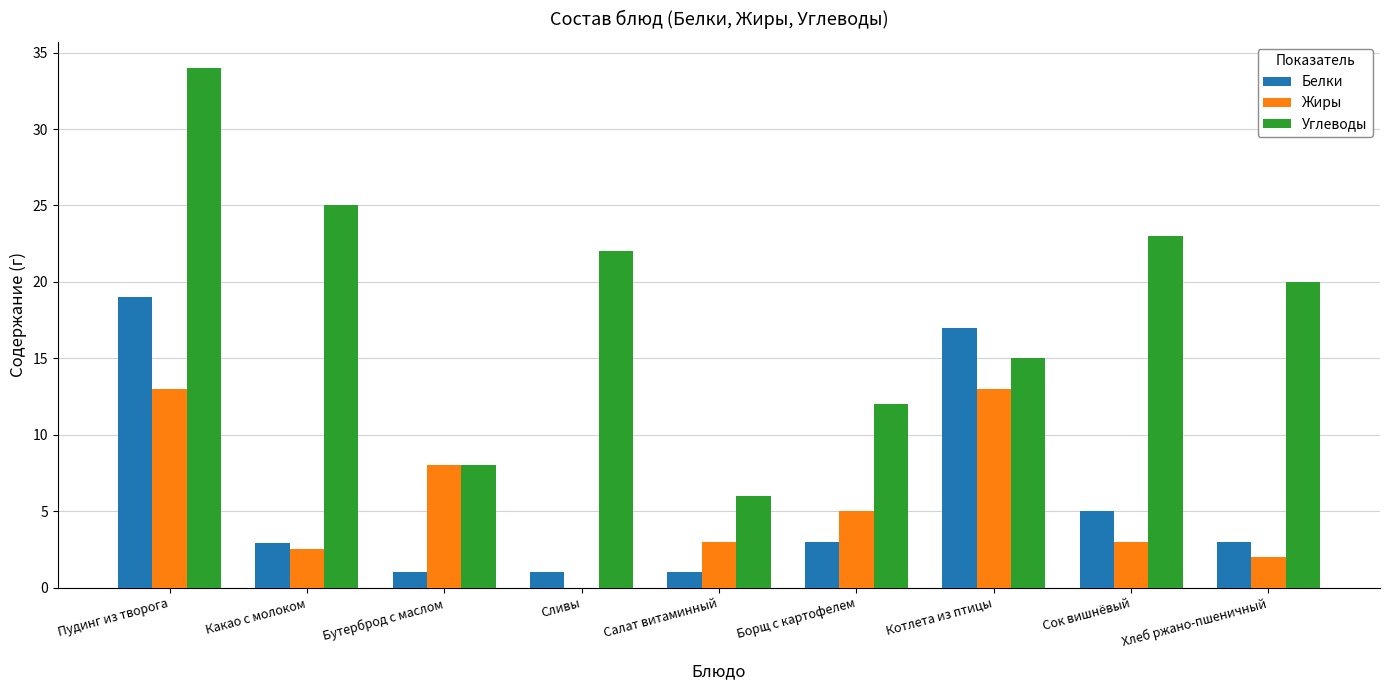

Where is Жиры nearest to the value 6?

Борщ с картофелем